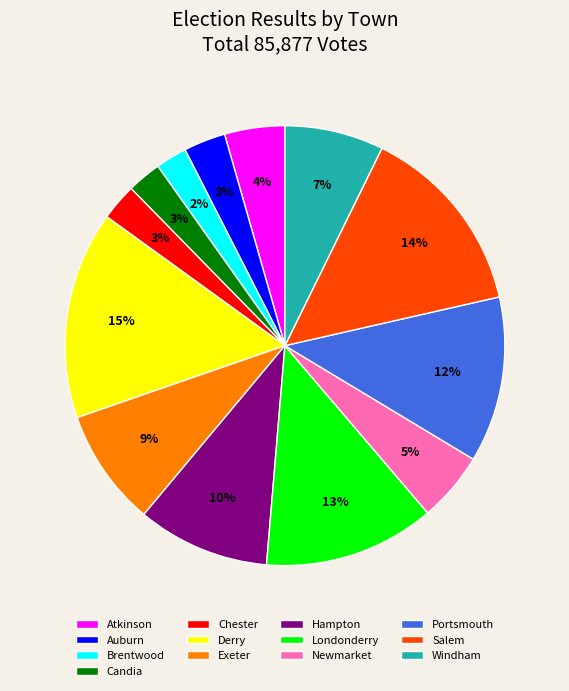

Does Hampton account for over 50% of the chart?

No